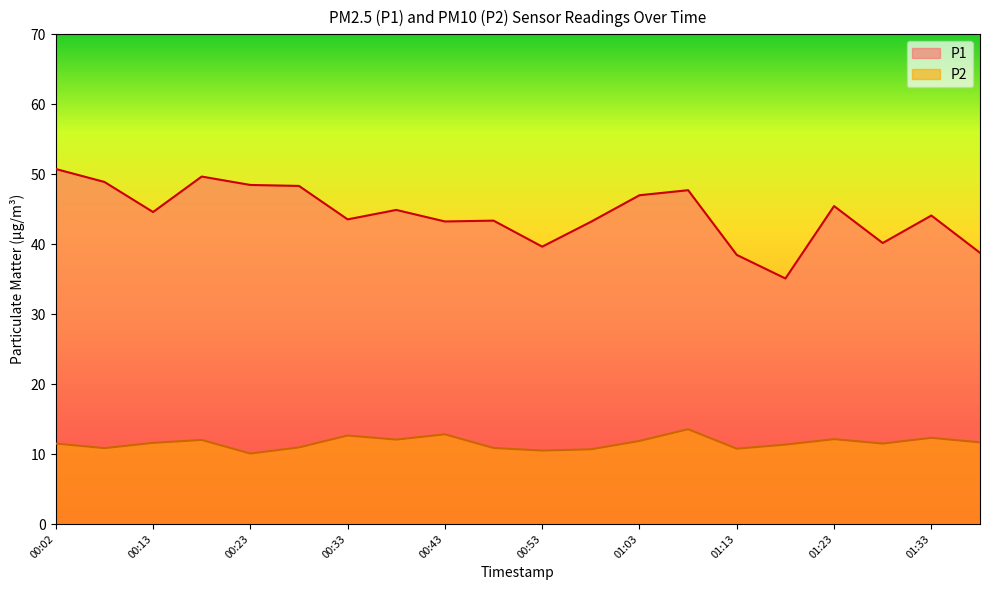

Where is the first local minimum for P2?

00:07